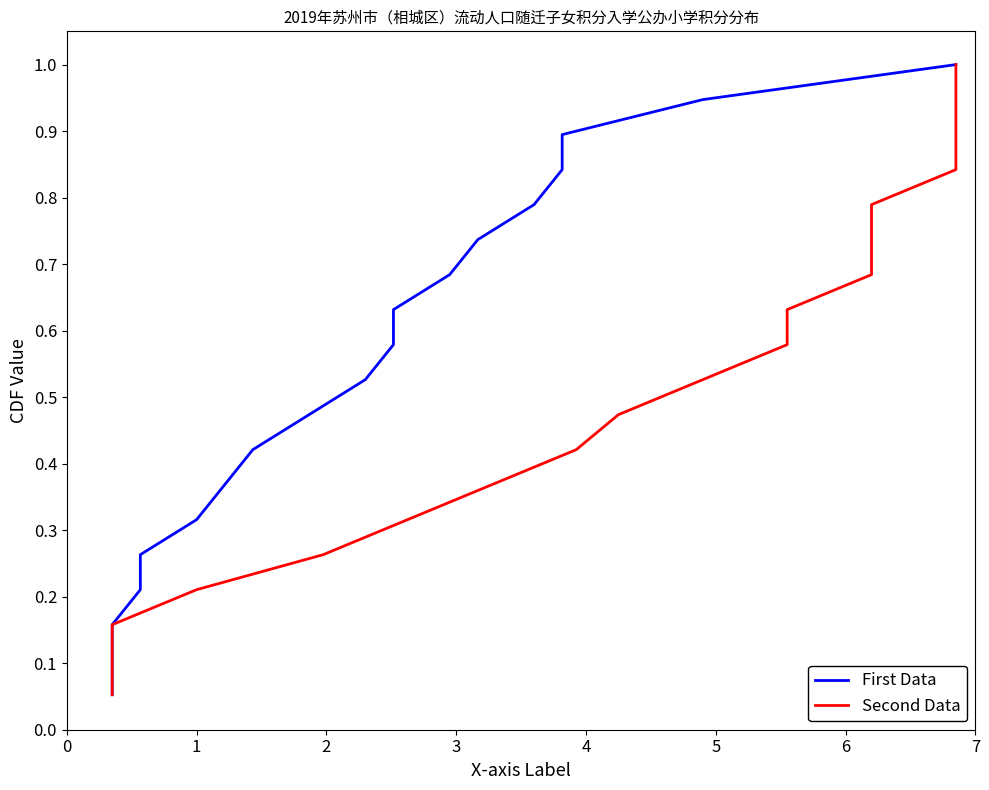

Between 14 and 13, which is larger?

14